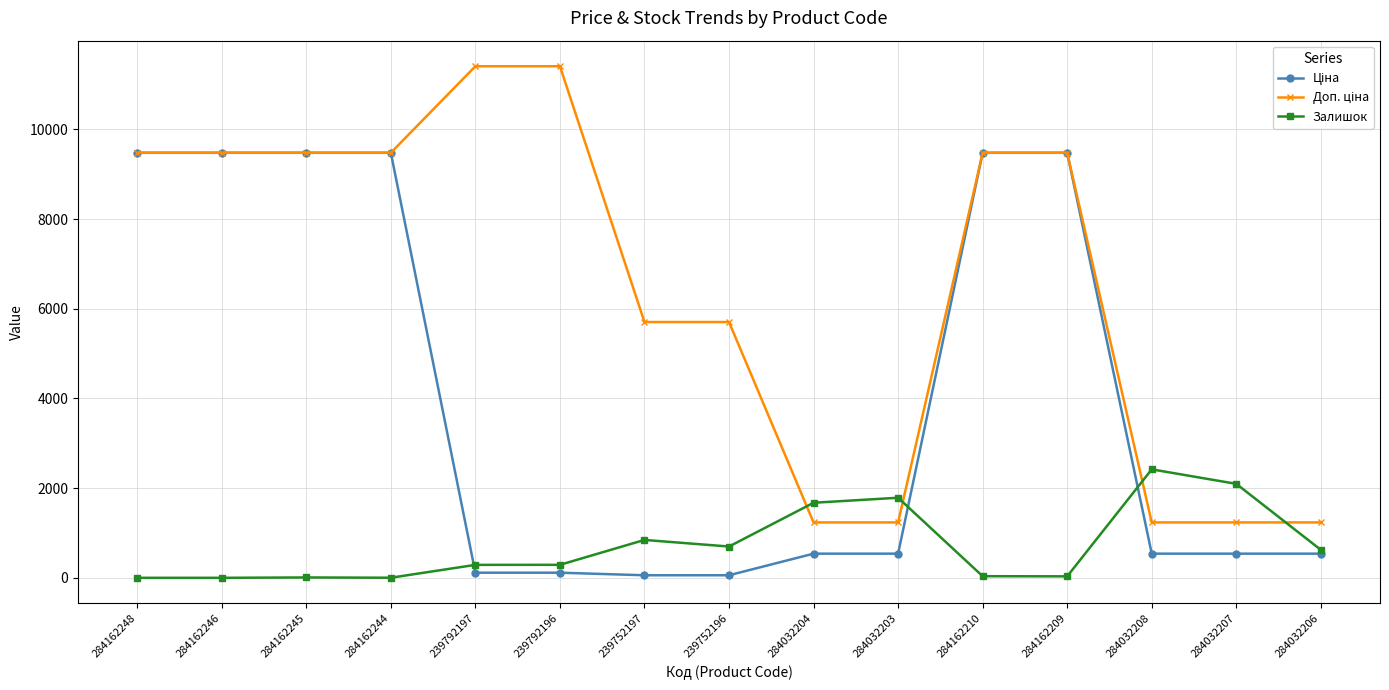

The value of Залишок at 284162248 is -753.1. True or false?

False